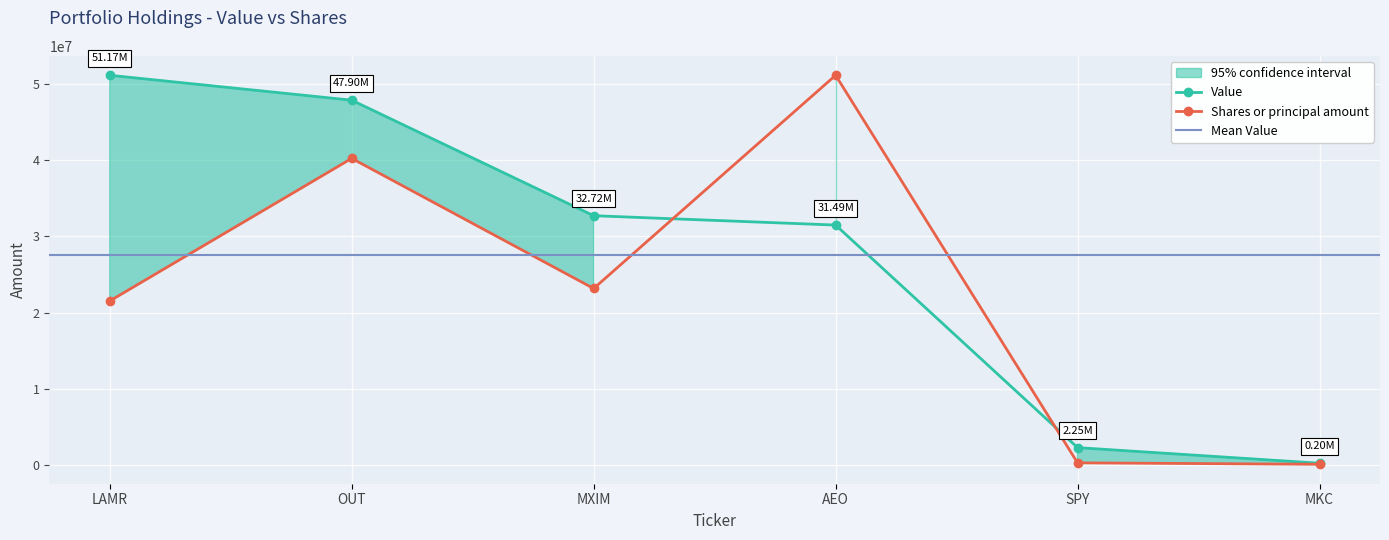

Does the chart display data point markers on the line(s)?

Yes